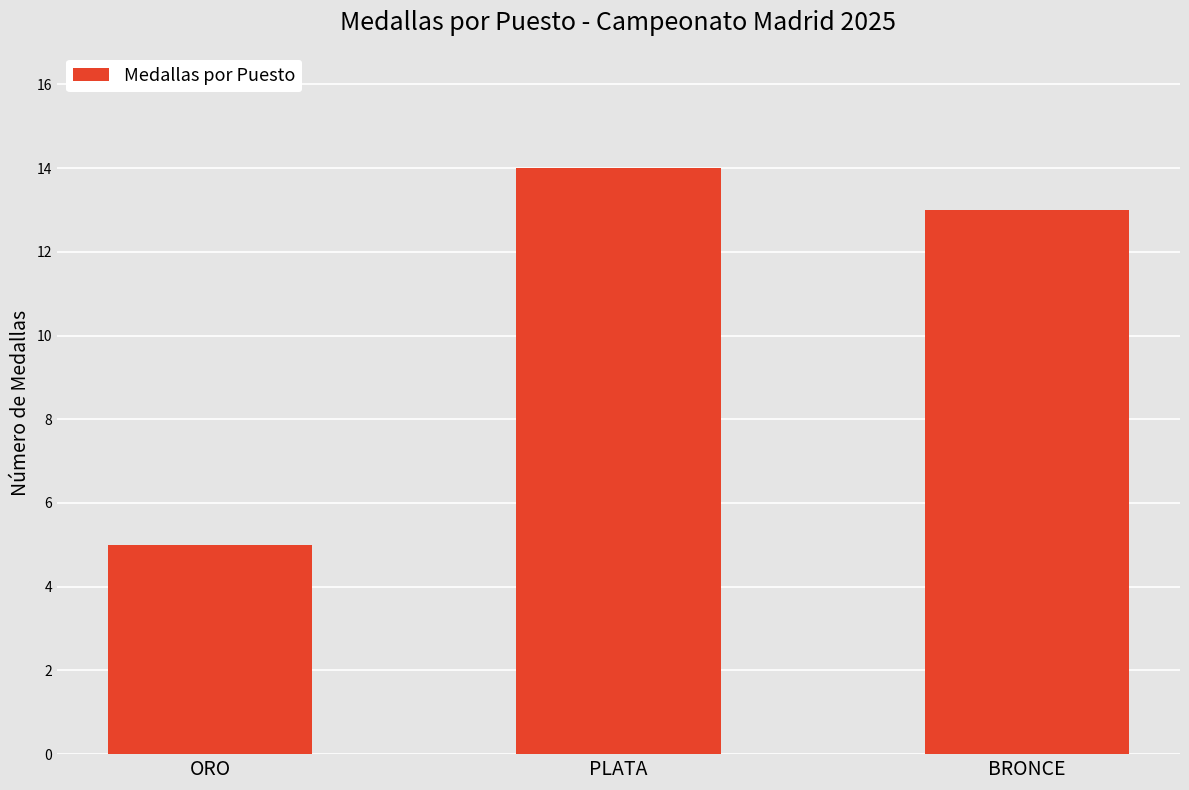

True or false: the data shows 14 at PLATA.

True